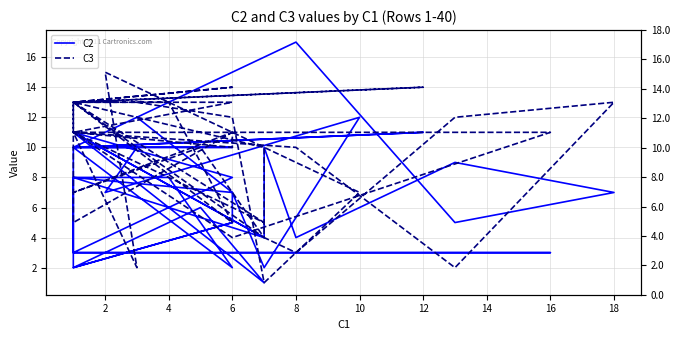

How many data points in C3 are above 11?

16